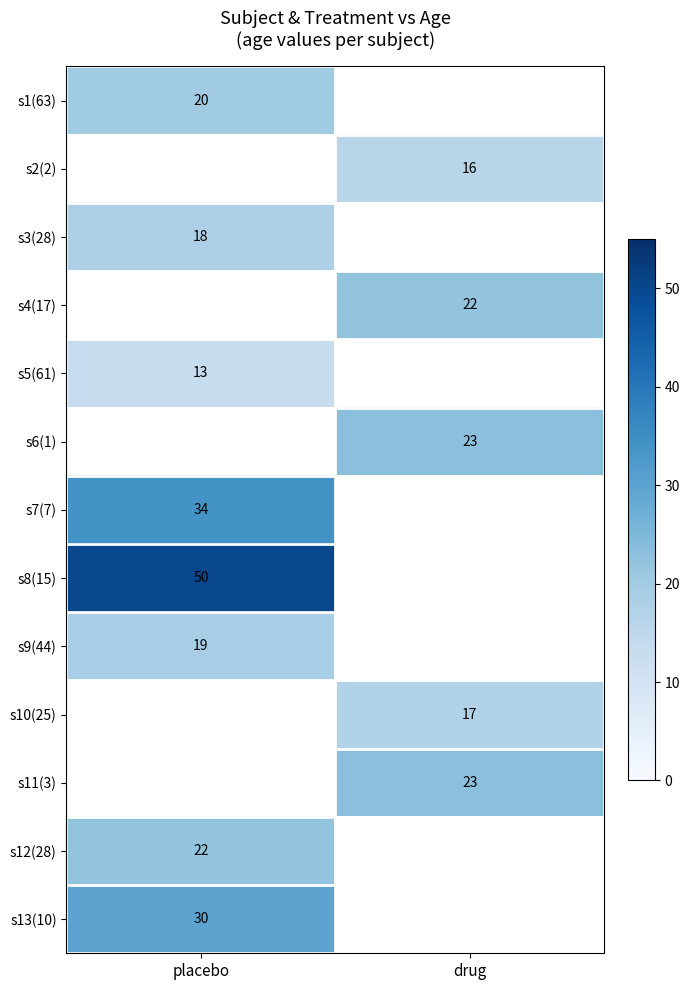

Is it true that s11(3) equals 23 at drug?

True